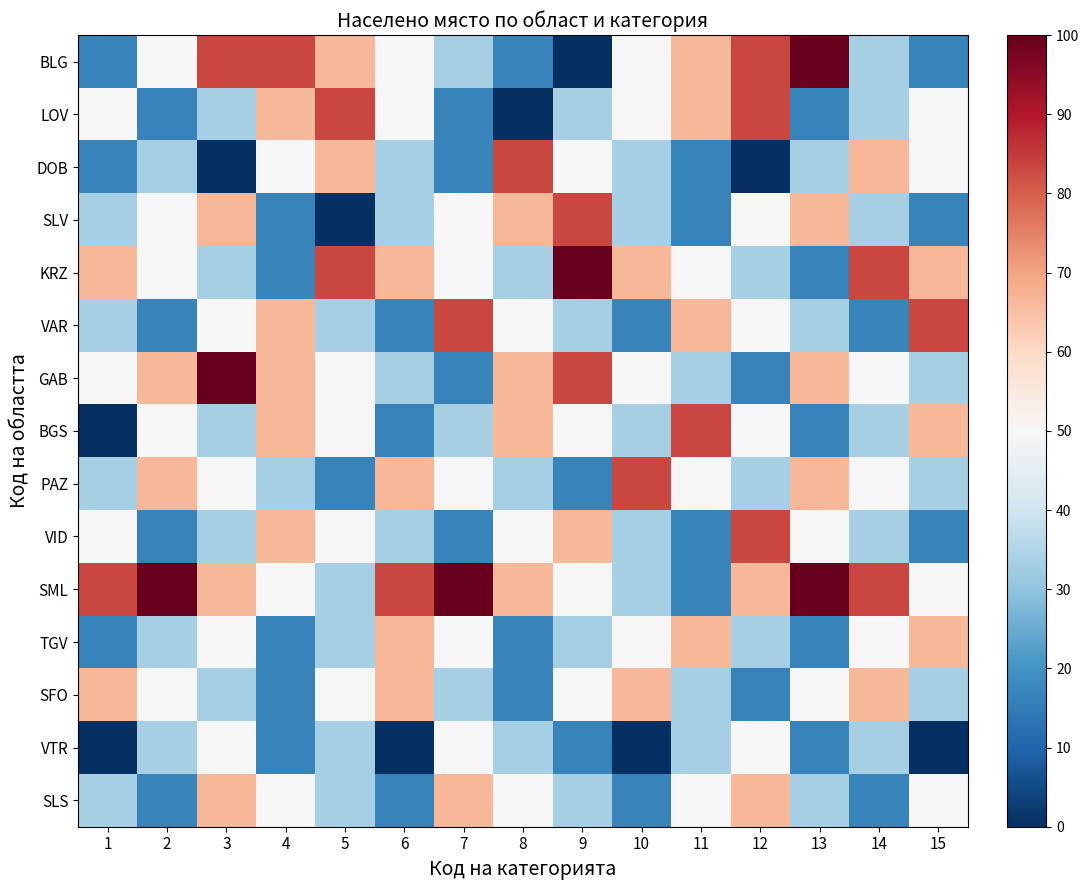

Reading left to right, what are all the values shown in this chart?

BLG: 1=16.7	2=50.0	3=83.3	4=83.3	5=66.7	6=50.0	7=33.3	8=16.7	9=0.0	10=50.0	11=66.7	12=83.3	13=100.0	14=33.3	15=16.7
LOV: 1=50.0	2=16.7	3=33.3	4=66.7	5=83.3	6=50.0	7=16.7	8=0.0	9=33.3	10=50.0	11=66.7	12=83.3	13=16.7	14=33.3	15=50.0
DOB: 1=16.7	2=33.3	3=0.0	4=50.0	5=66.7	6=33.3	7=16.7	8=83.3	9=50.0	10=33.3	11=16.7	12=0.0	13=33.3	14=66.7	15=50.0
SLV: 1=33.3	2=50.0	3=66.7	4=16.7	5=0.0	6=33.3	7=50.0	8=66.7	9=83.3	10=33.3	11=16.7	12=50.0	13=66.7	14=33.3	15=16.7
KRZ: 1=66.7	2=50.0	3=33.3	4=16.7	5=83.3	6=66.7	7=50.0	8=33.3	9=100.0	10=66.7	11=50.0	12=33.3	13=16.7	14=83.3	15=66.7
VAR: 1=33.3	2=16.7	3=50.0	4=66.7	5=33.3	6=16.7	7=83.3	8=50.0	9=33.3	10=16.7	11=66.7	12=50.0	13=33.3	14=16.7	15=83.3
GAB: 1=50.0	2=66.7	3=100.0	4=66.7	5=50.0	6=33.3	7=16.7	8=66.7	9=83.3	10=50.0	11=33.3	12=16.7	13=66.7	14=50.0	15=33.3
BGS: 1=0.0	2=50.0	3=33.3	4=66.7	5=50.0	6=16.7	7=33.3	8=66.7	9=50.0	10=33.3	11=83.3	12=50.0	13=16.7	14=33.3	15=66.7
PAZ: 1=33.3	2=66.7	3=50.0	4=33.3	5=16.7	6=66.7	7=50.0	8=33.3	9=16.7	10=83.3	11=50.0	12=33.3	13=66.7	14=50.0	15=33.3
VID: 1=50.0	2=16.7	3=33.3	4=66.7	5=50.0	6=33.3	7=16.7	8=50.0	9=66.7	10=33.3	11=16.7	12=83.3	13=50.0	14=33.3	15=16.7
SML: 1=83.3	2=100.0	3=66.7	4=50.0	5=33.3	6=83.3	7=100.0	8=66.7	9=50.0	10=33.3	11=16.7	12=66.7	13=100.0	14=83.3	15=50.0
TGV: 1=16.7	2=33.3	3=50.0	4=16.7	5=33.3	6=66.7	7=50.0	8=16.7	9=33.3	10=50.0	11=66.7	12=33.3	13=16.7	14=50.0	15=66.7
SFO: 1=66.7	2=50.0	3=33.3	4=16.7	5=50.0	6=66.7	7=33.3	8=16.7	9=50.0	10=66.7	11=33.3	12=16.7	13=50.0	14=66.7	15=33.3
VTR: 1=0.0	2=33.3	3=50.0	4=16.7	5=33.3	6=0.0	7=50.0	8=33.3	9=16.7	10=0.0	11=33.3	12=50.0	13=16.7	14=33.3	15=0.0
SLS: 1=33.3	2=16.7	3=66.7	4=50.0	5=33.3	6=16.7	7=66.7	8=50.0	9=33.3	10=16.7	11=50.0	12=66.7	13=33.3	14=16.7	15=50.0